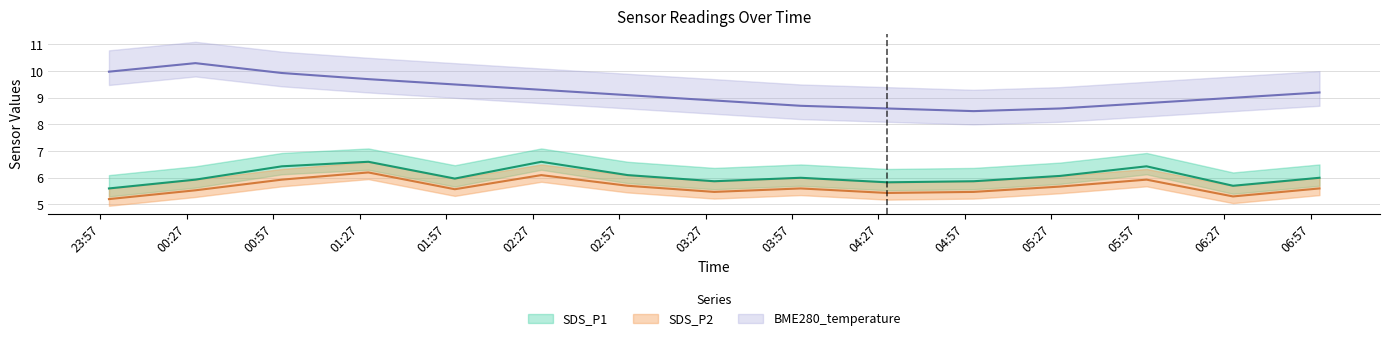

What is the total value across all series at 2023/05/02 05:00?

19.8